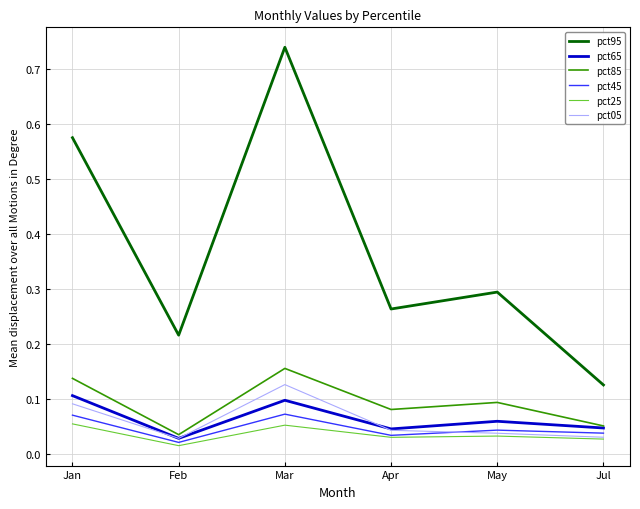

What is the total value across all series at Jan?

1.0